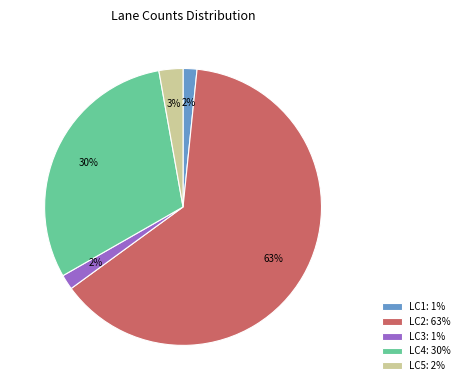

What percentage is the LC5 slice, to the nearest percent?

3%